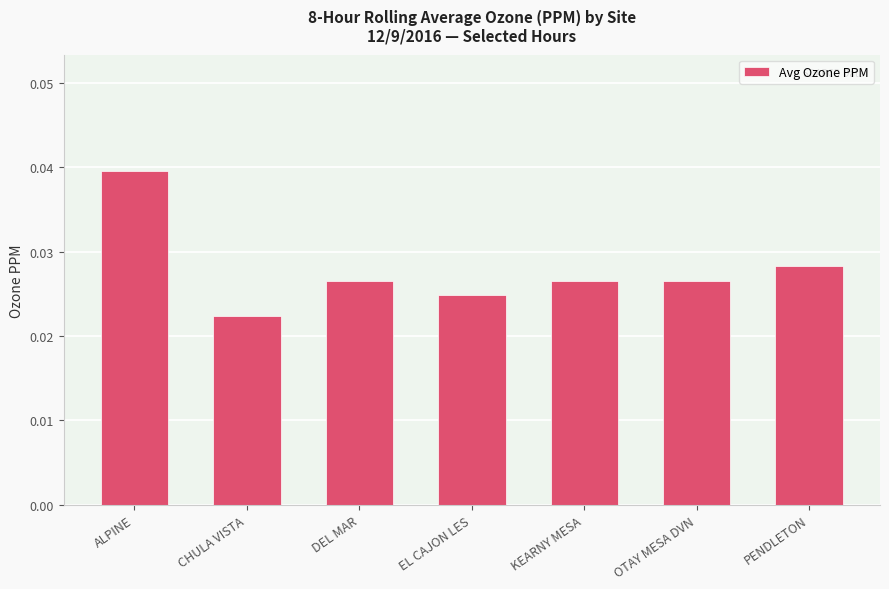

What position from the right is EL CAJON LES?

4